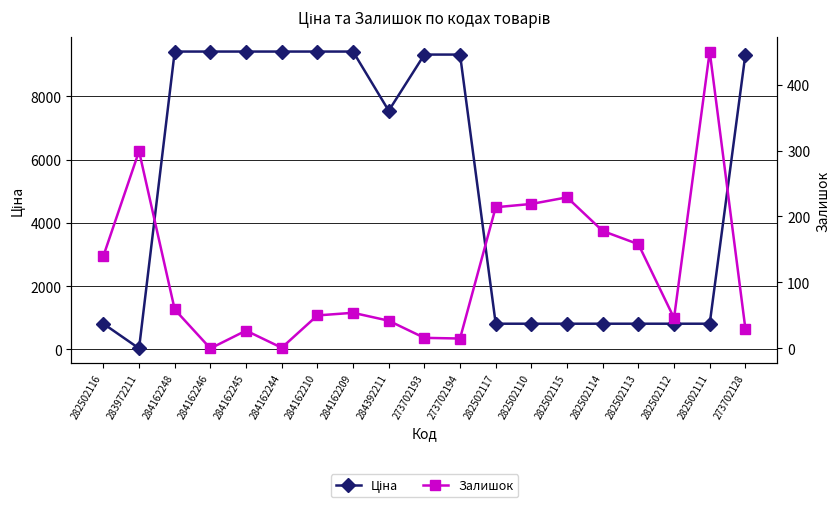

Which series has the widest spread of values?

Ціна